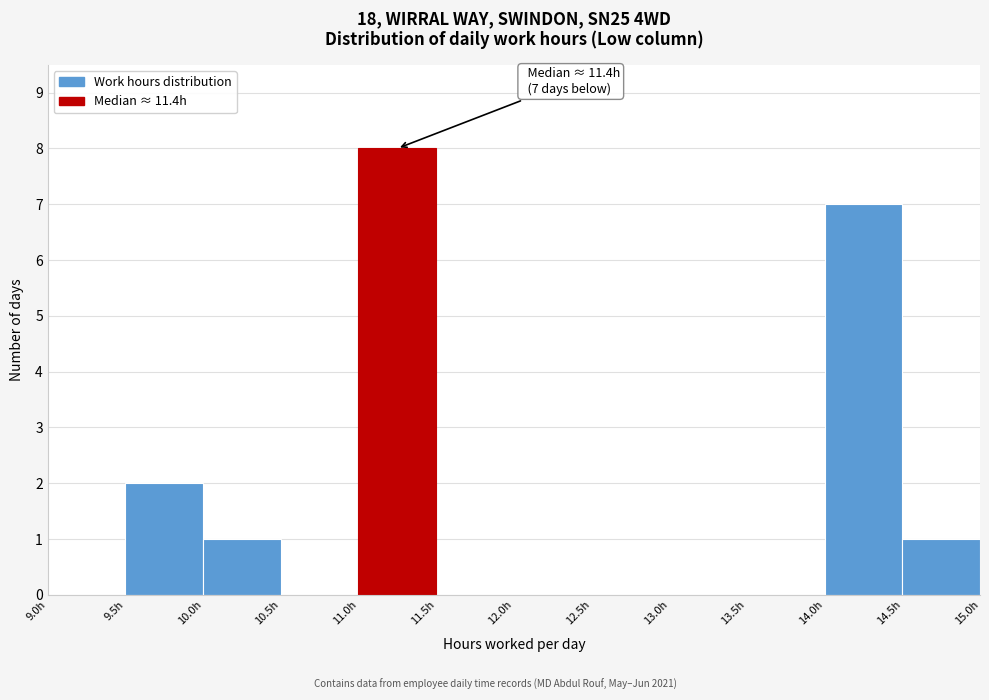

Over which range of the x-axis is the bar tallest?

11.0 to 11.5